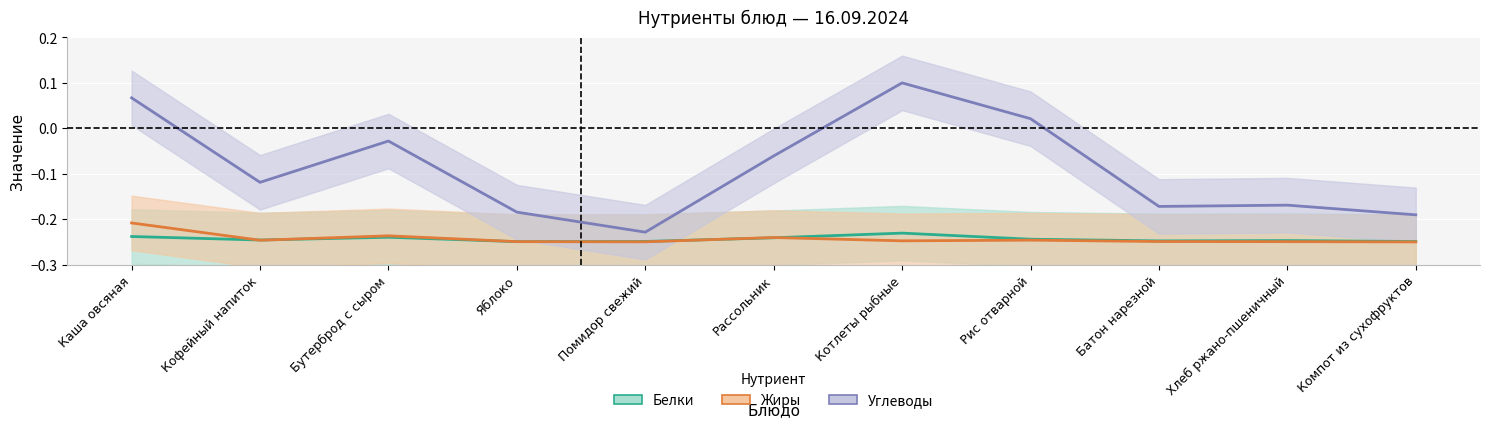

How many data points does each series have?

11